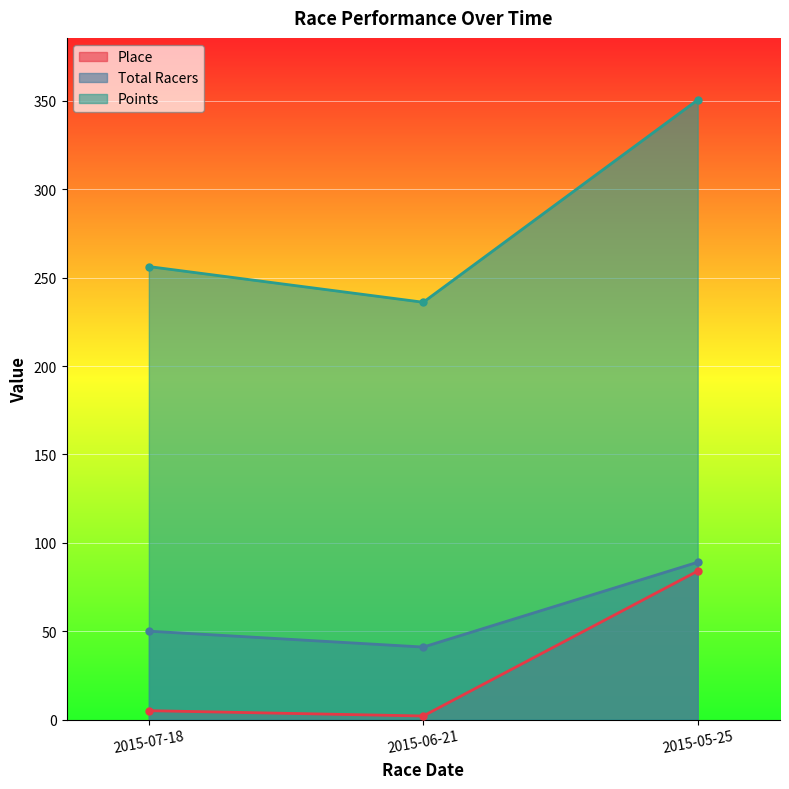

What position from the left is 2015-06-21?

2